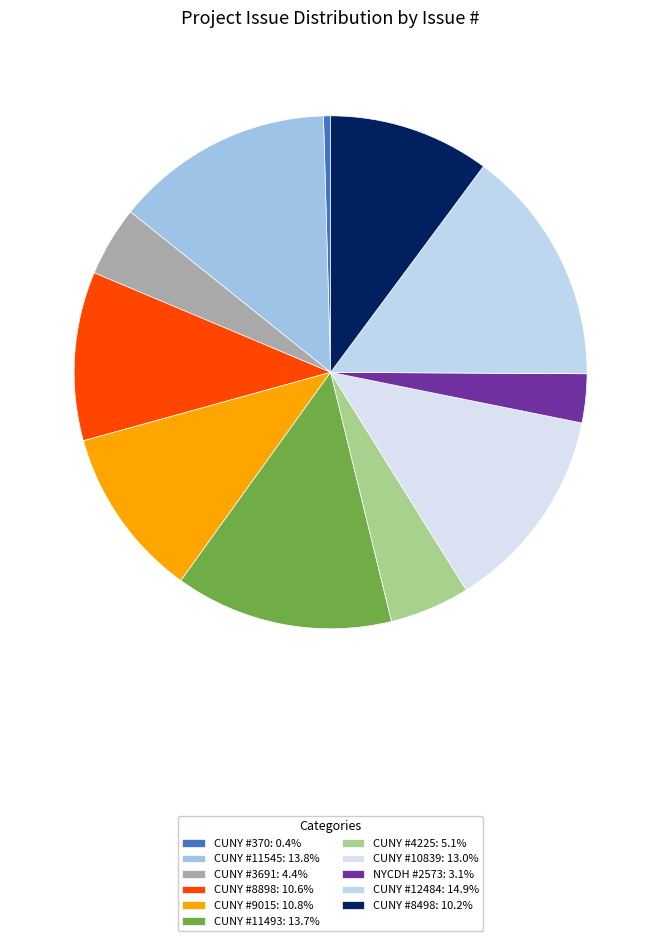

To the nearest percent, what percentage of the pie is NYCDH #2573?

3%